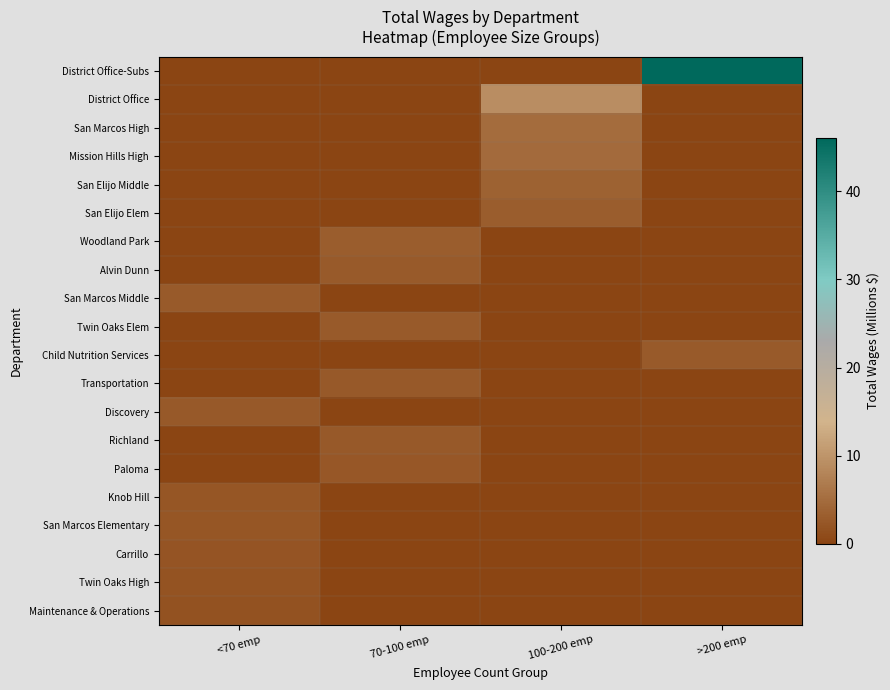

Count the number of categories in the chart.

4